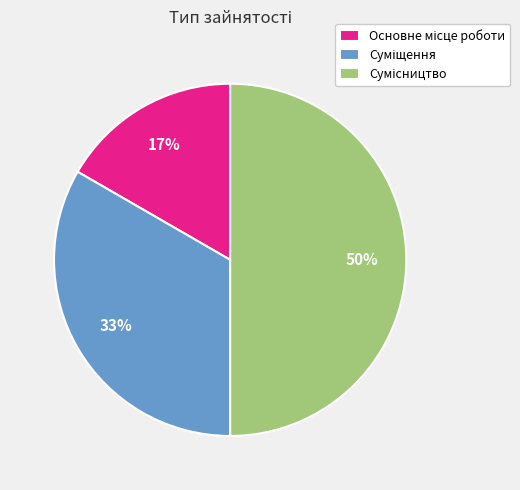

To the nearest percent, what is the difference between the largest and smallest slice percentages?

33%